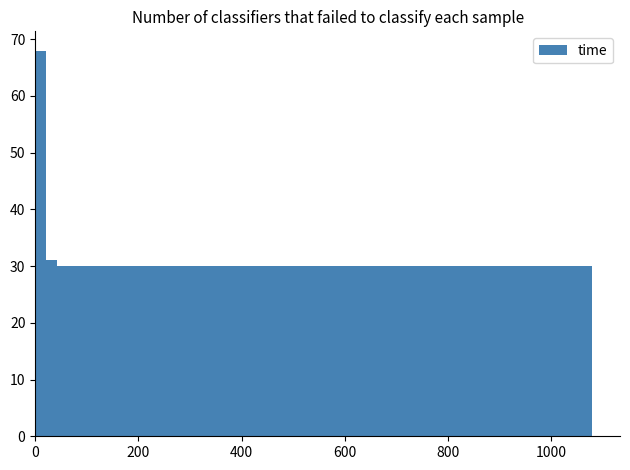

Read against the x-axis, roughly where is the centre of the tallest bar?

20